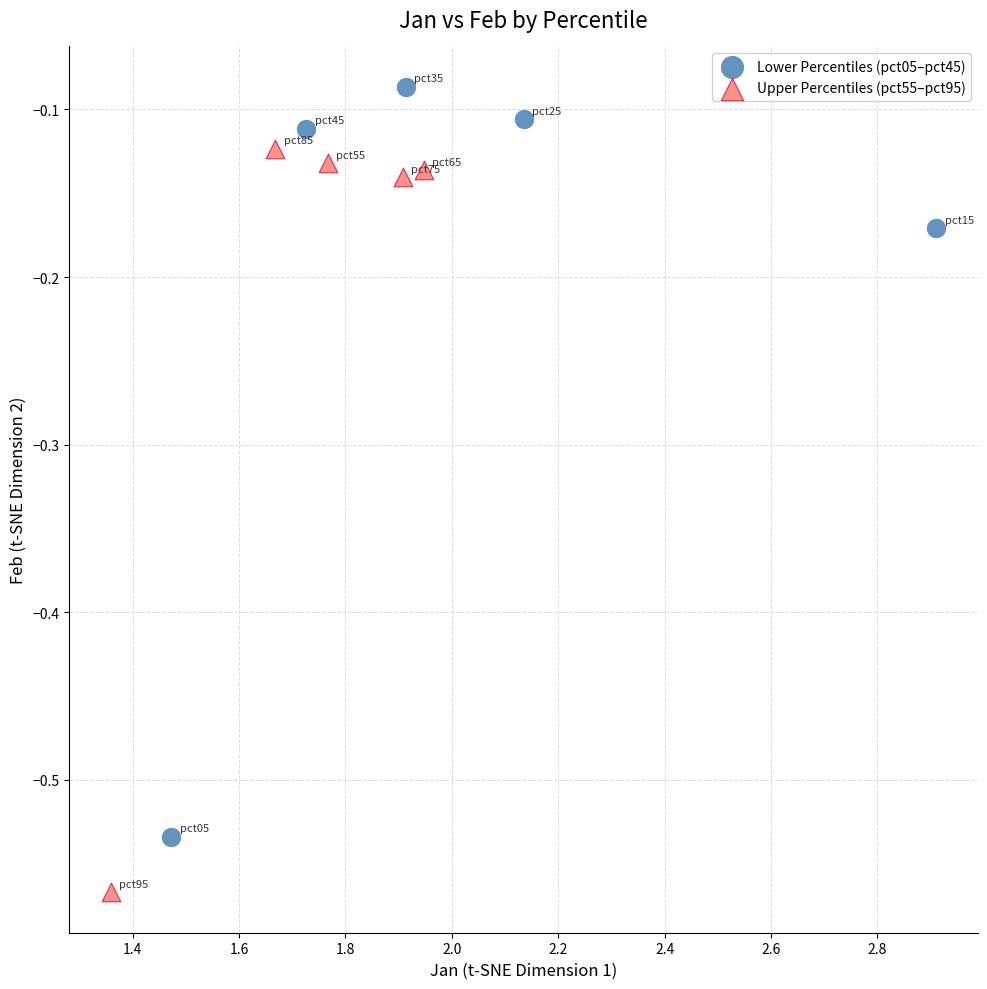

Which series contains the lowest Y value?

Upper Percentiles (pct55–pct95)